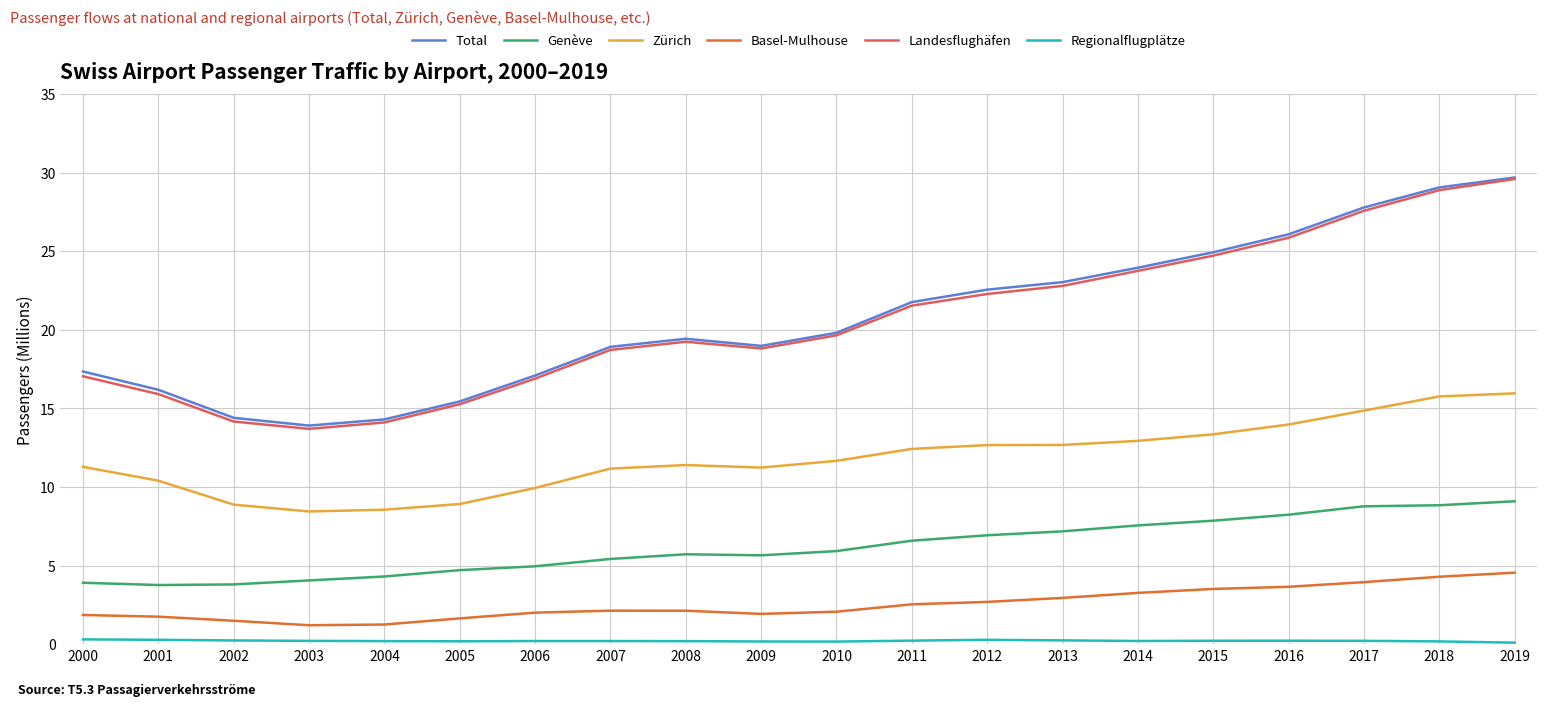

Is the value of Zürich at 2002 greater than the value of Total at 2012?

No